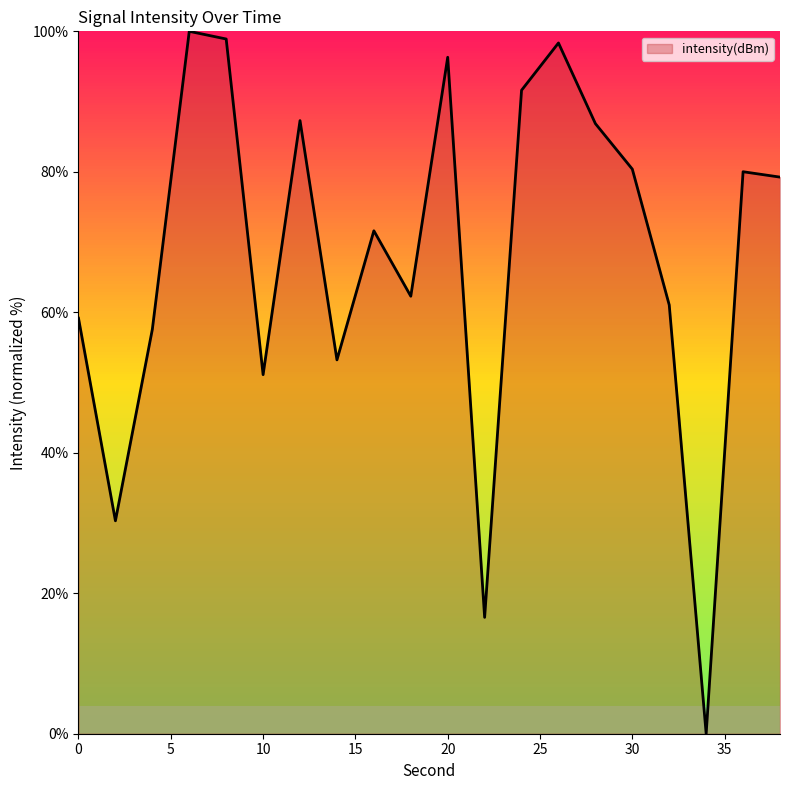

What is the greatest value displayed?

100.0